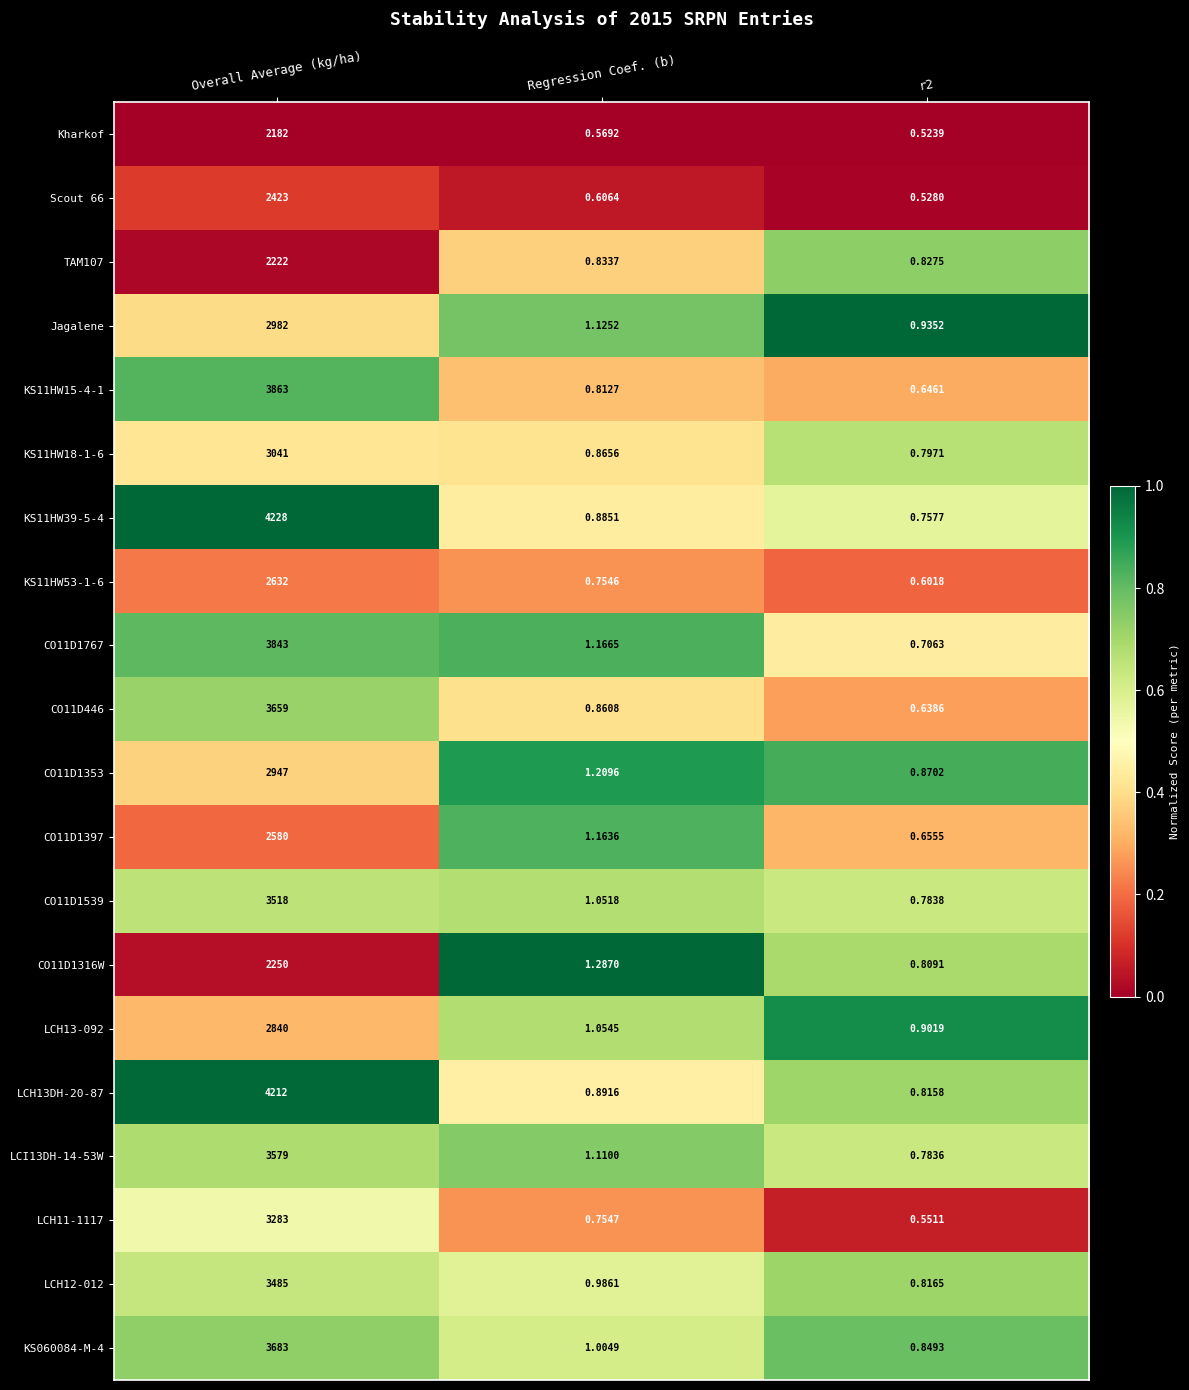

What is the total value across all series at r2?

14.8